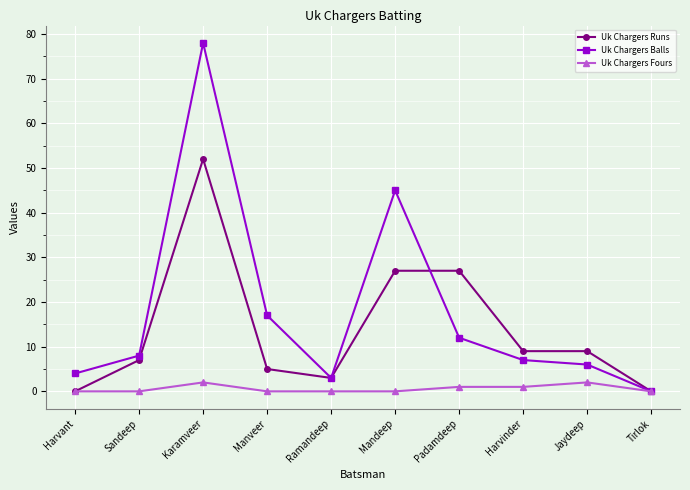

Rank the categories by Uk Chargers Balls value from lowest to highest.

Tirlok, Ramandeep, Harvant, Jaydeep, Harvinder, Sandeep, Padamdeep, Manveer, Mandeep, Karamveer